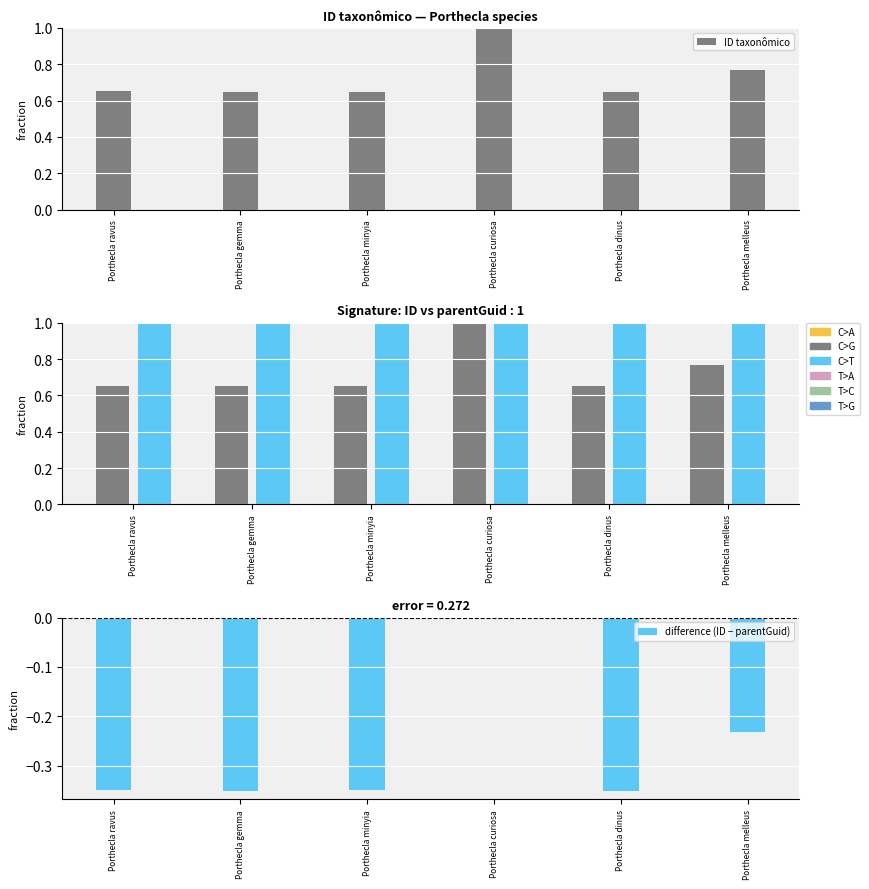

What is the value of the ID taxonômico bar at the 6th from the left?

0.8